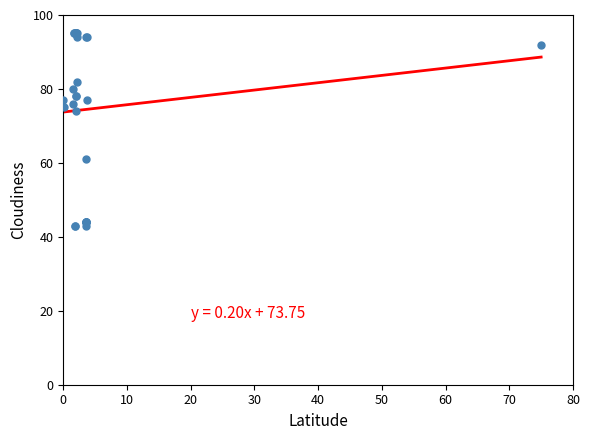

What Y value in the scatter plot is closest to 69?

74